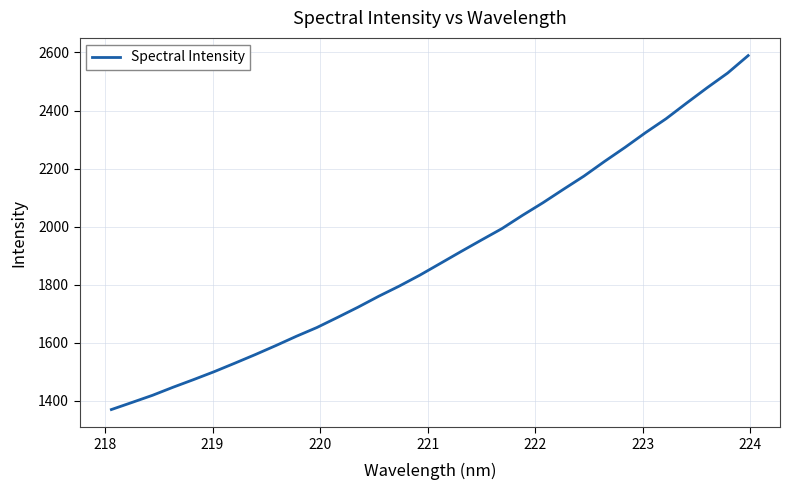

What is the smallest value displayed?

1370.3